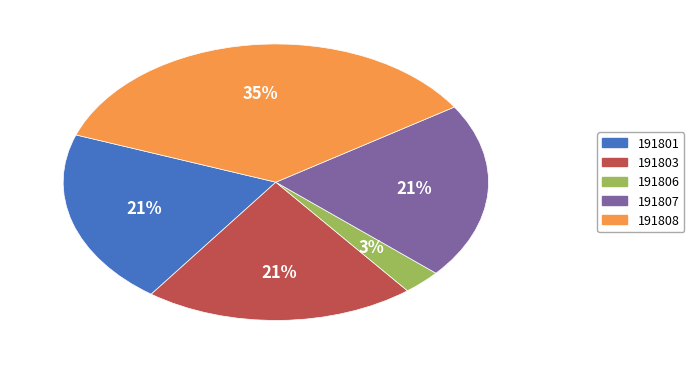

Is 191808 the majority of the pie?

No